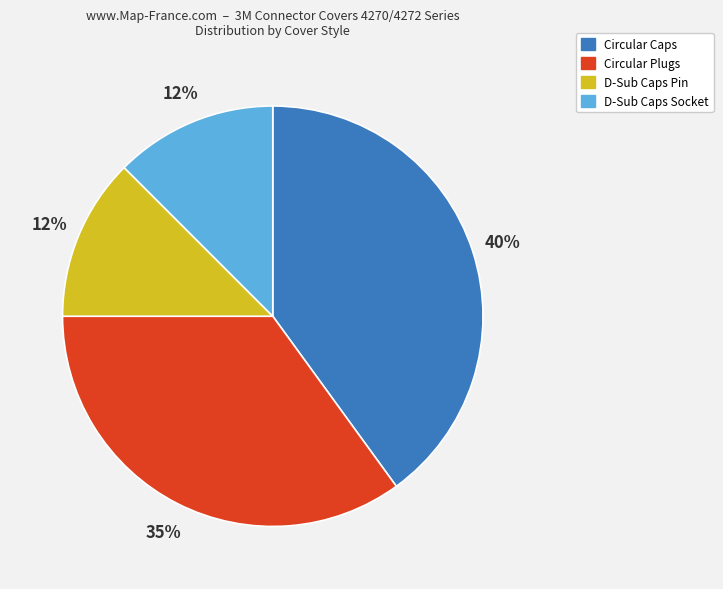

To the nearest percent, what is the difference between the largest and smallest slice percentages?

28%